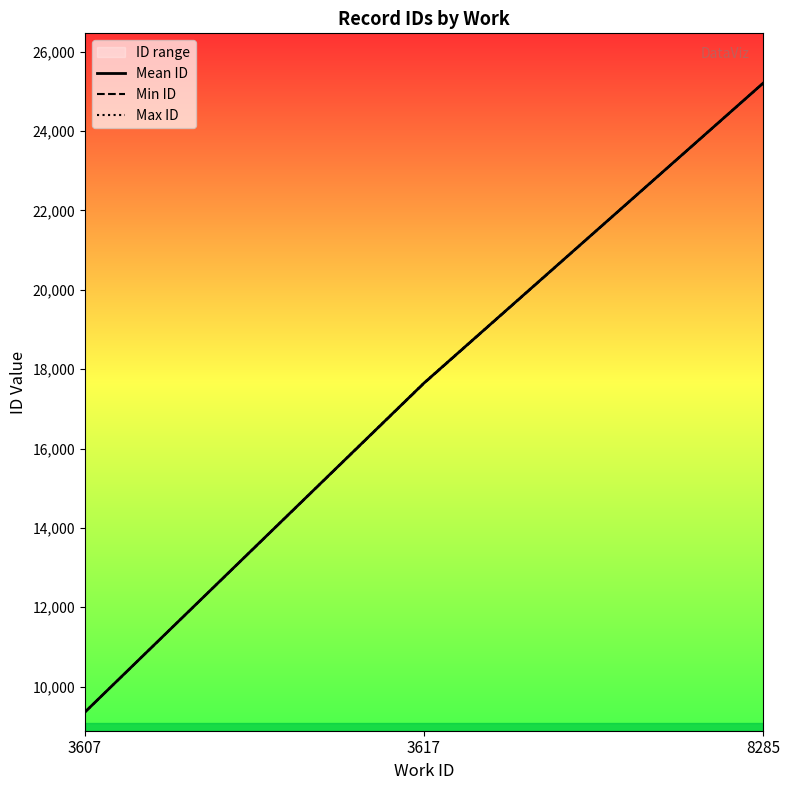

What is the difference between the Min ID values at 3607 and 3617?

8282.0